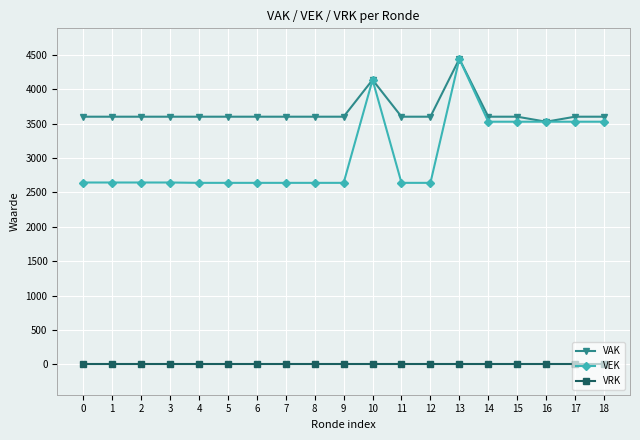

True or false: VAK and VRK intersect in this chart.

False